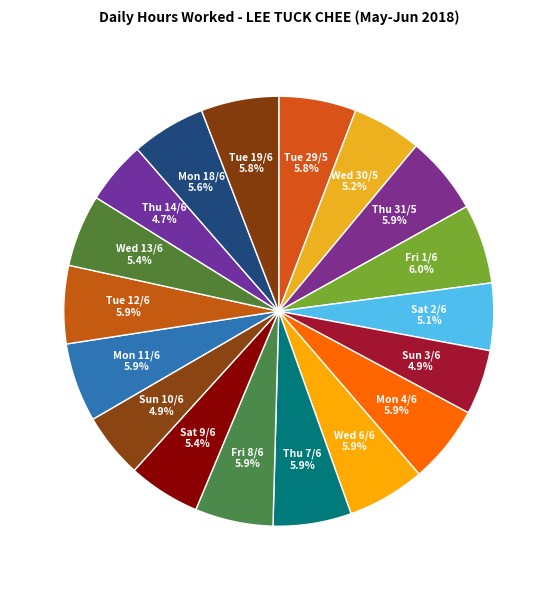

Count the number of slices in the pie.

18